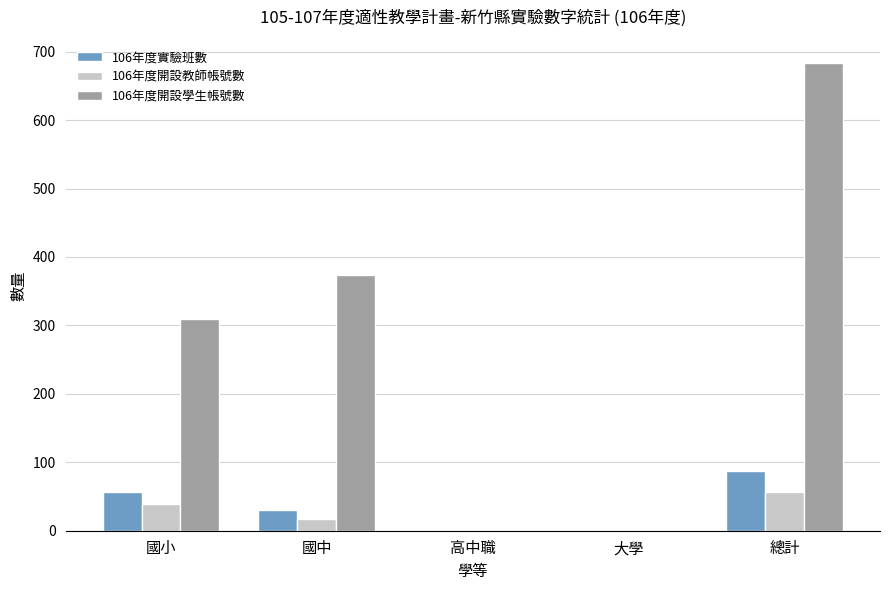

Is it true that 106年度開設學生帳號數 equals 161 at 國小?

False